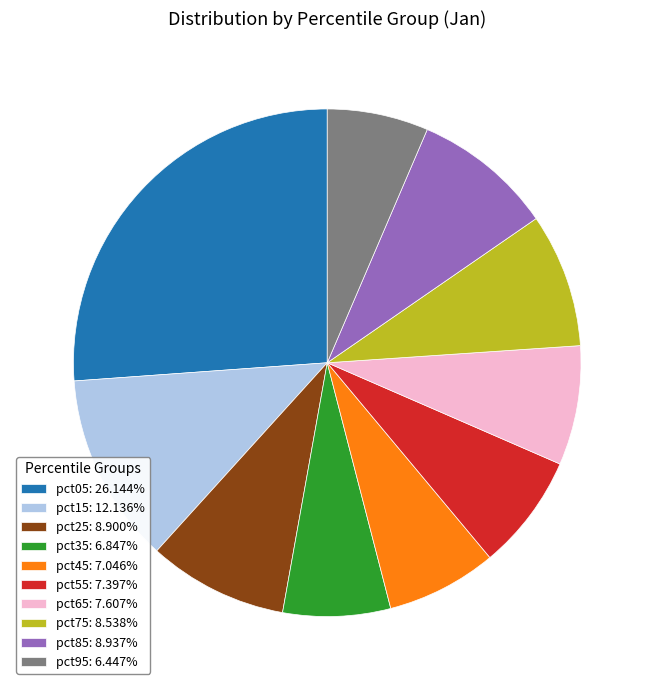

Is there any slice that represents more than half of the pie?

No